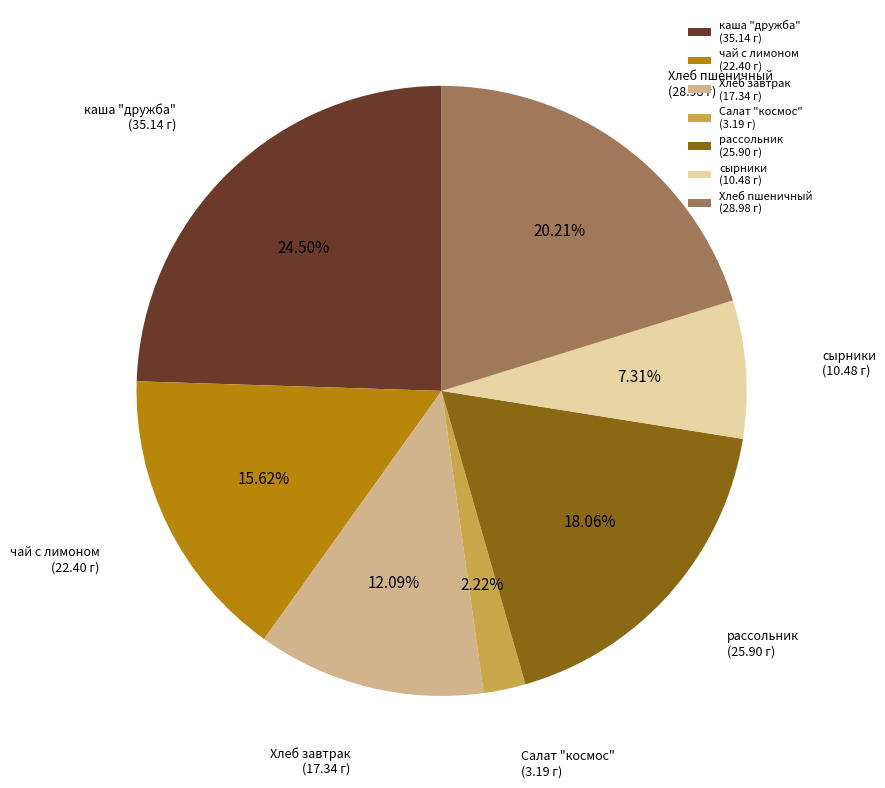

Which category has the smallest portion of the pie?

Салат "космос" (3.19 г)